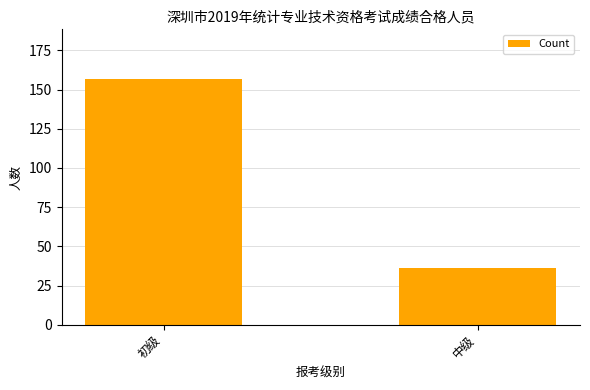

At which label is the value closest to 96?

中级